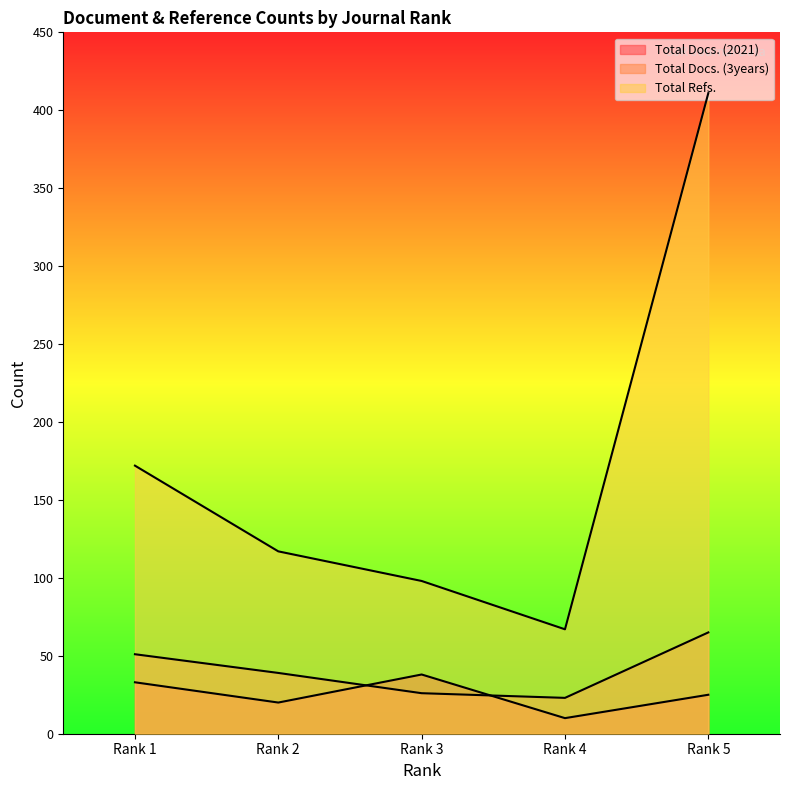

True or false: Total Docs. (2021) and Total Docs. (3years) intersect in this chart.

True